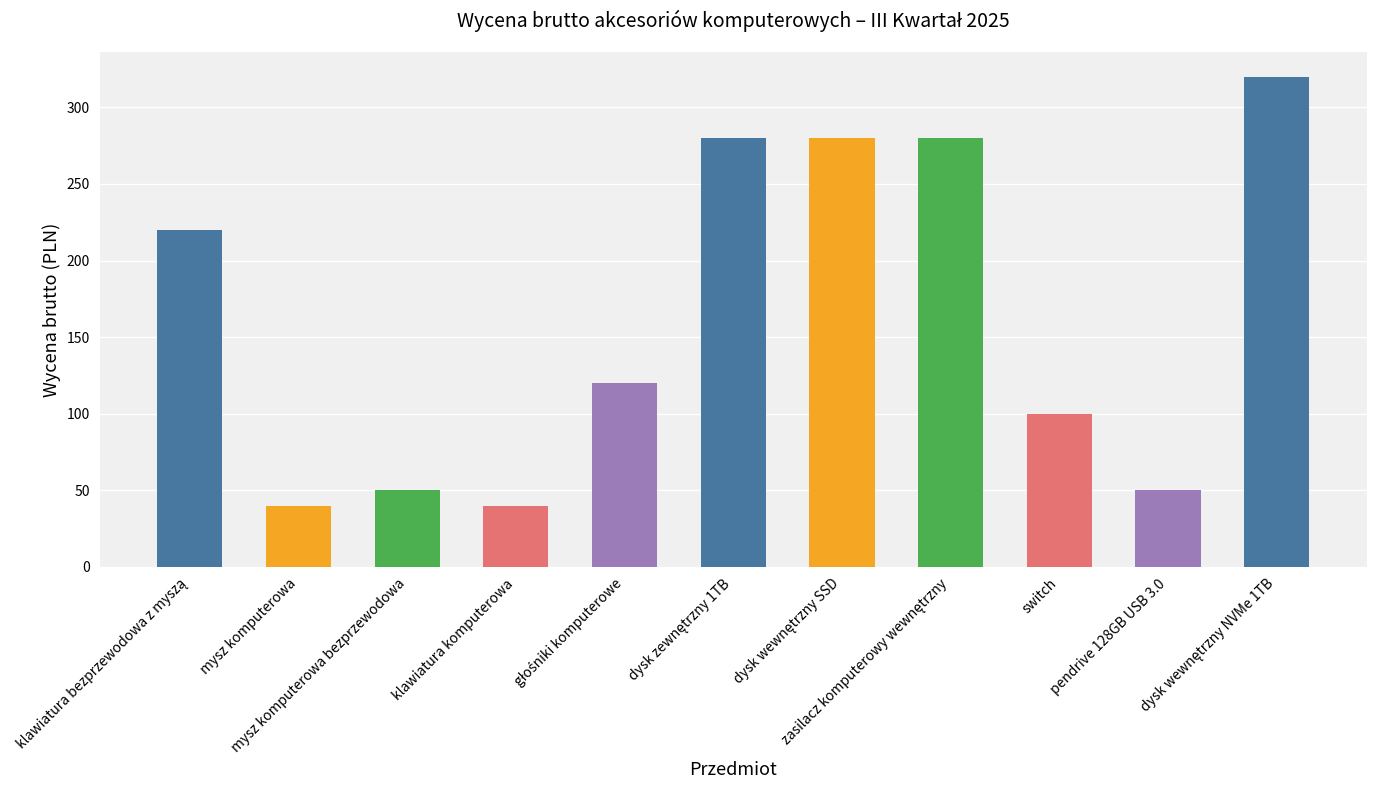

What is the difference between the second highest and second lowest values?

240